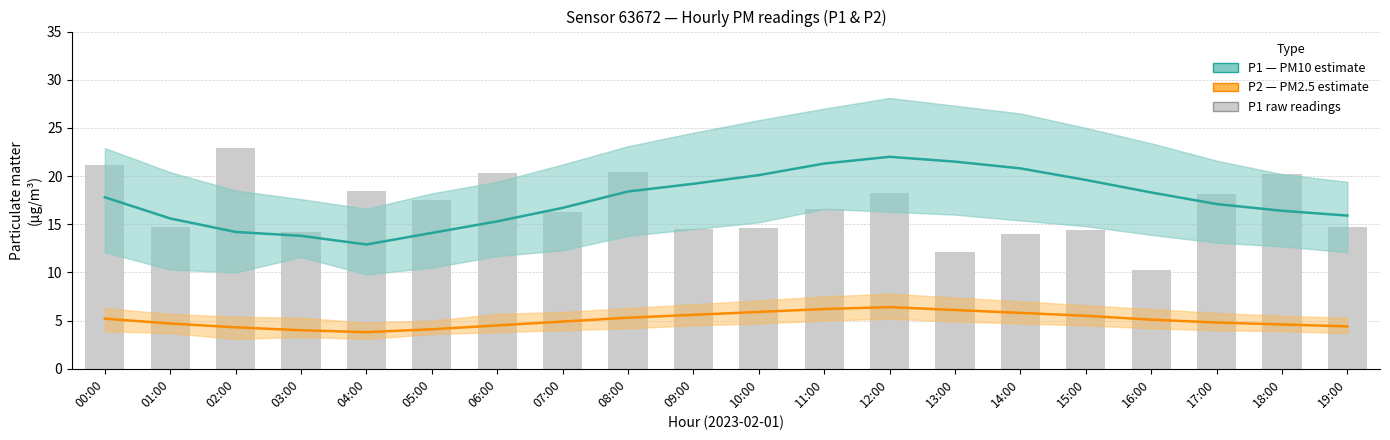

Which category has the highest value in the P2 (PM2.5) series?

12:00